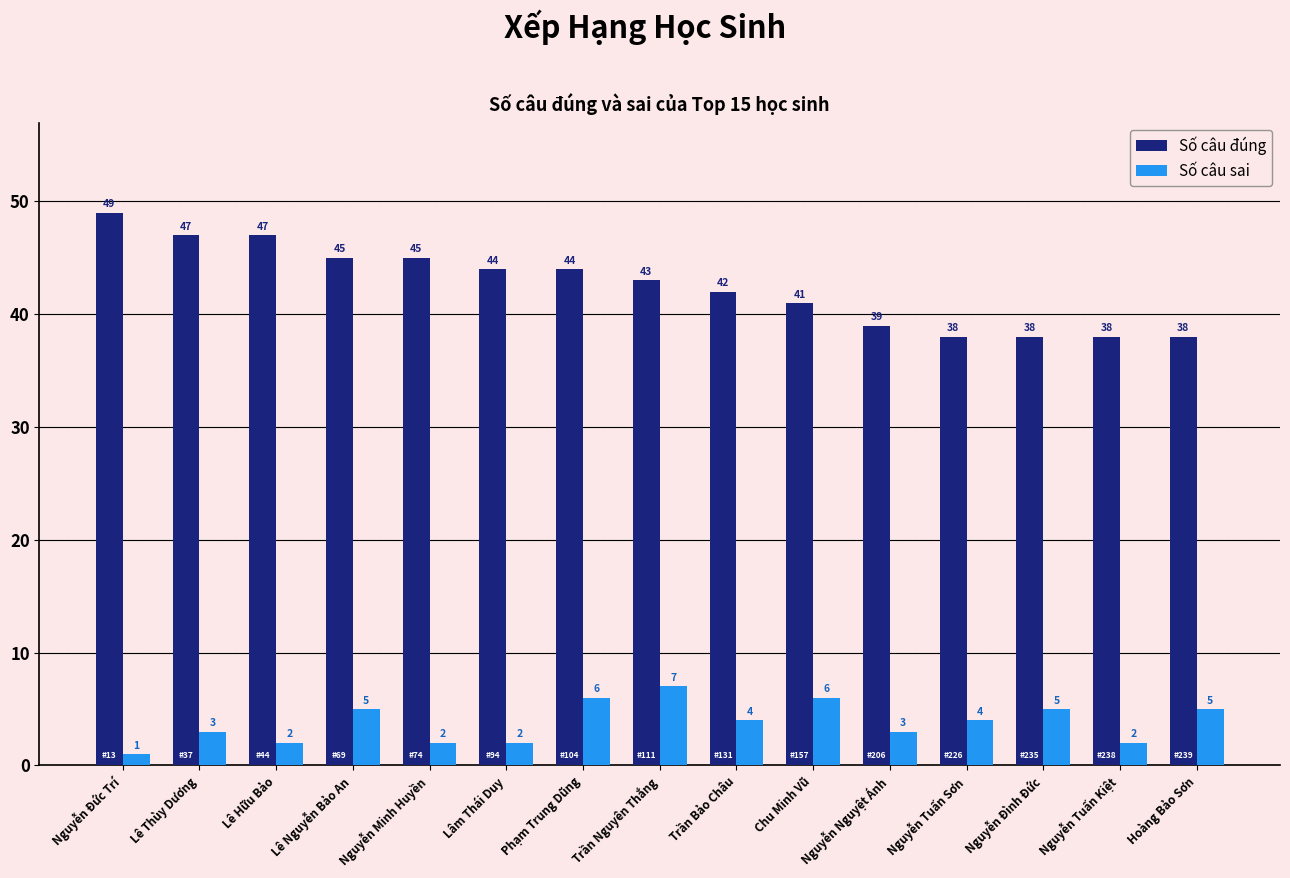

What is the label of the 14th bar from the left?

Nguyễn Tuấn Kiệt